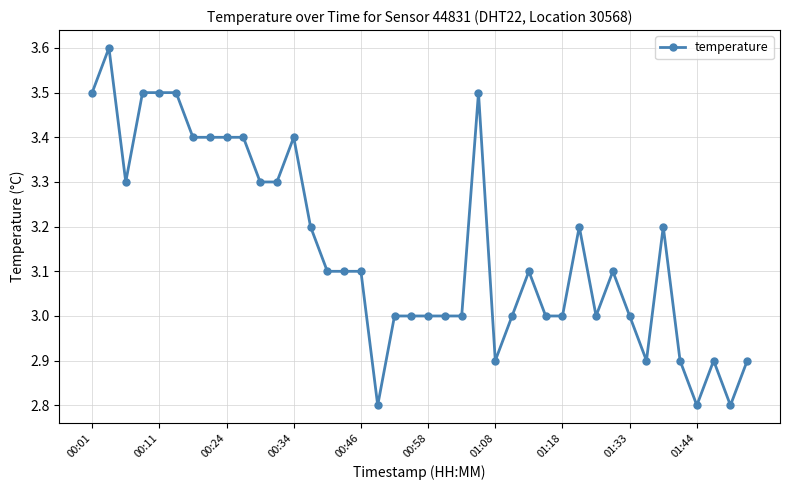

What is the value of the 4th point from the left?

3.5